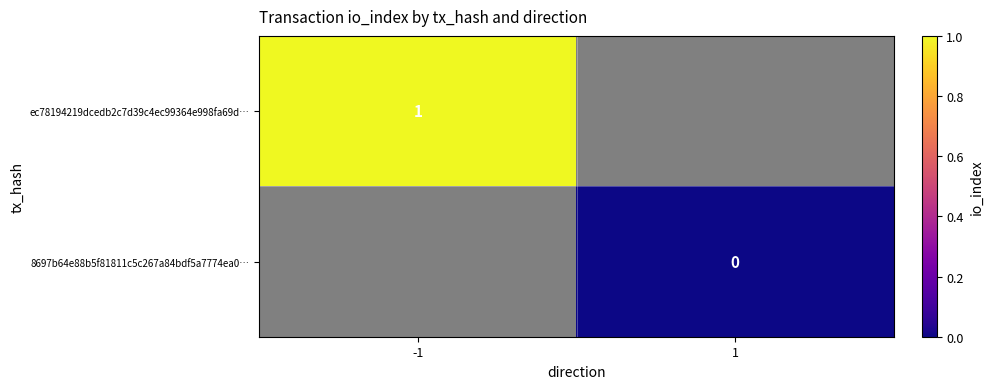

The ec78194219dcedb2c7d39c4ec99364e998fa69d… series shows 2 at -1. True or false?

False